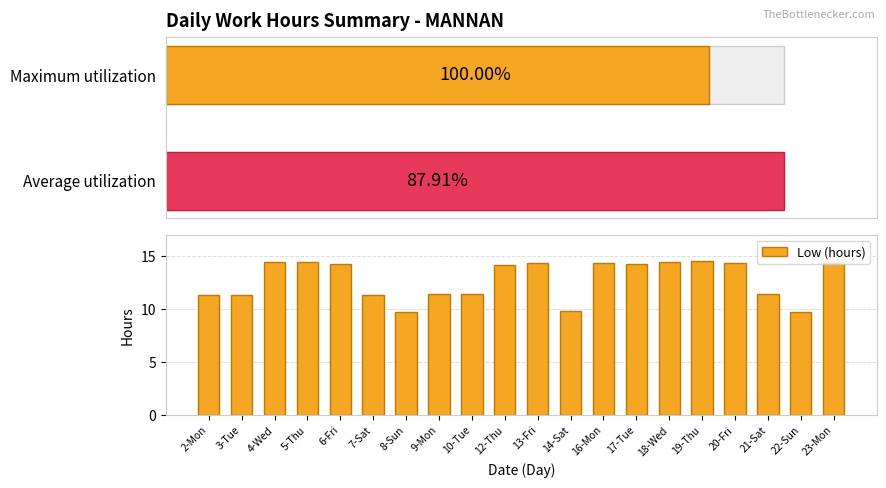

Is it true that the value at 18-Wed is 19.9?

False